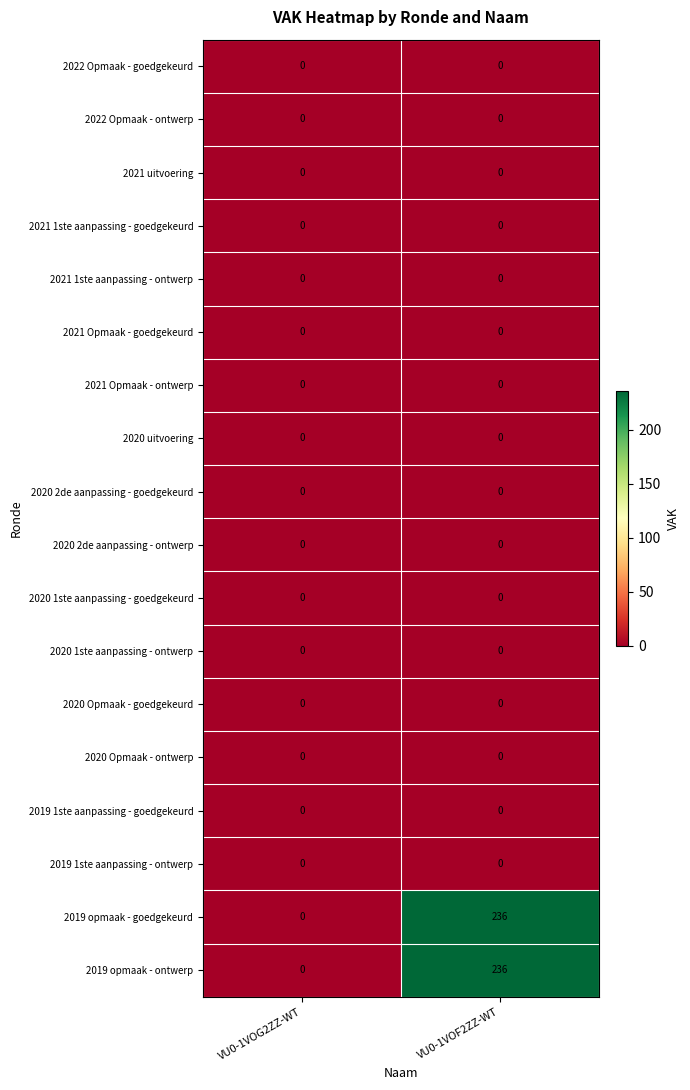

At how many categories does at least one series exceed 74?

1